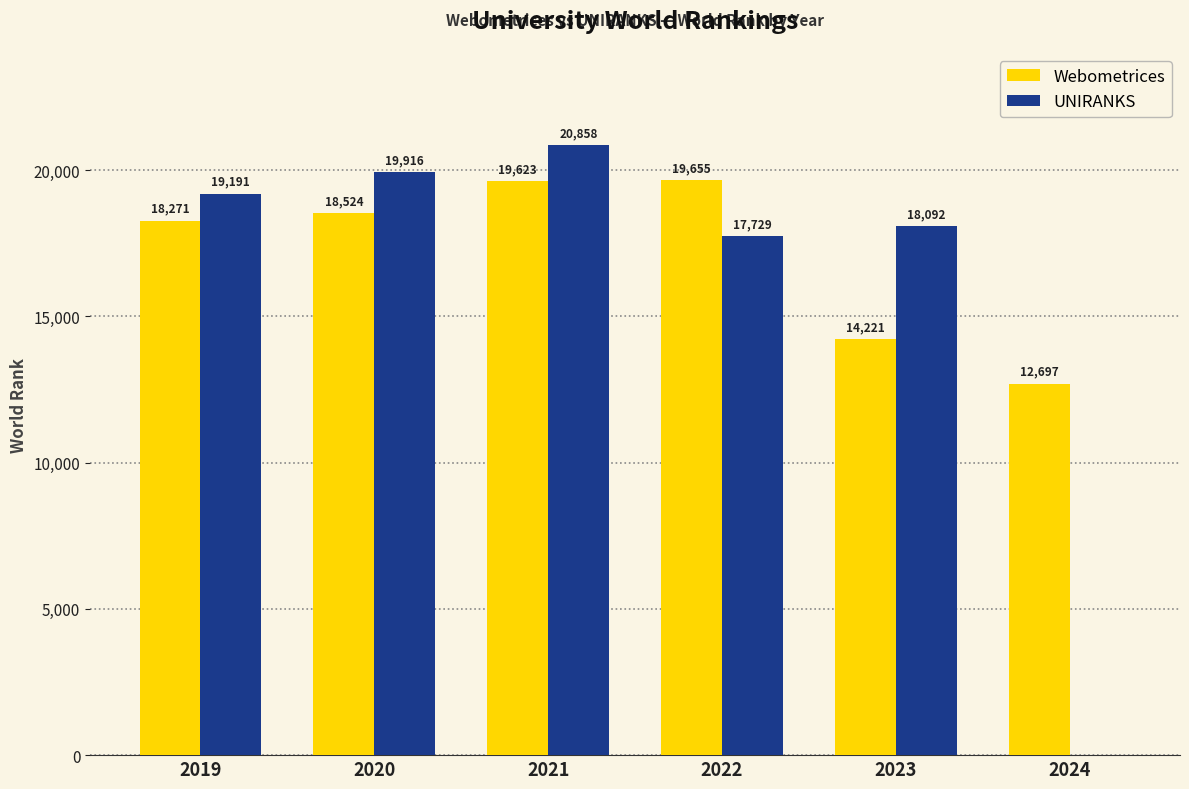

What is the sum of the Webometrices values at 2023 and 2024?

26918